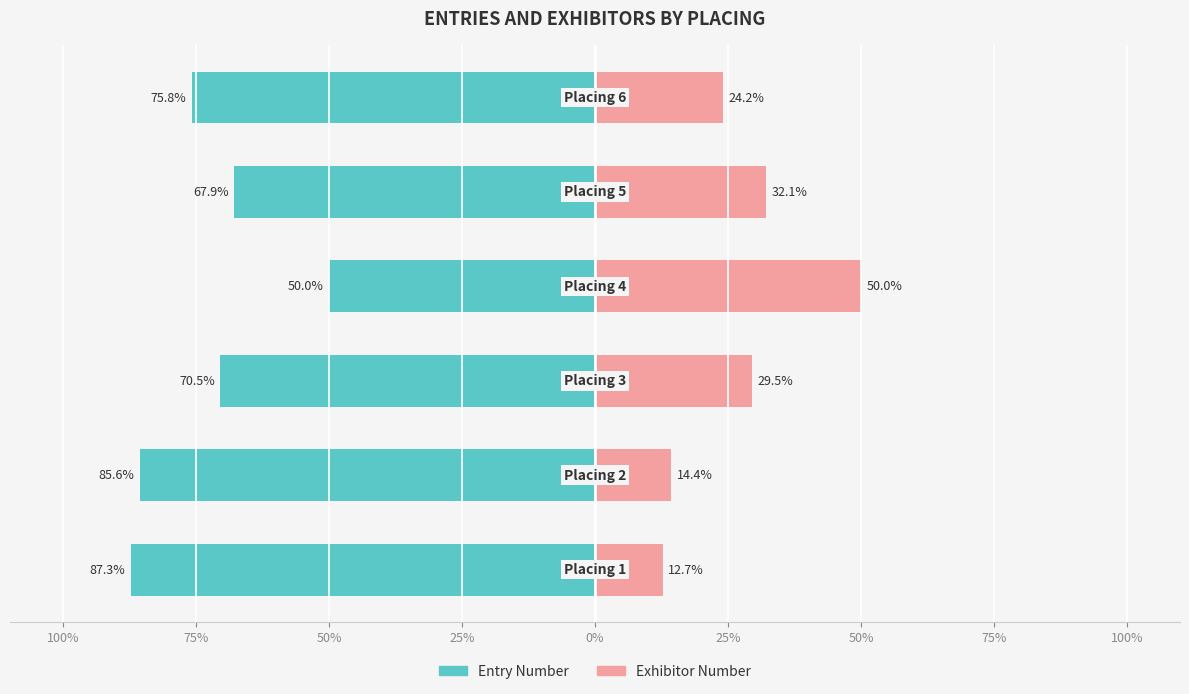

Are the bars grouped side by side (vs. stacked)?

Yes